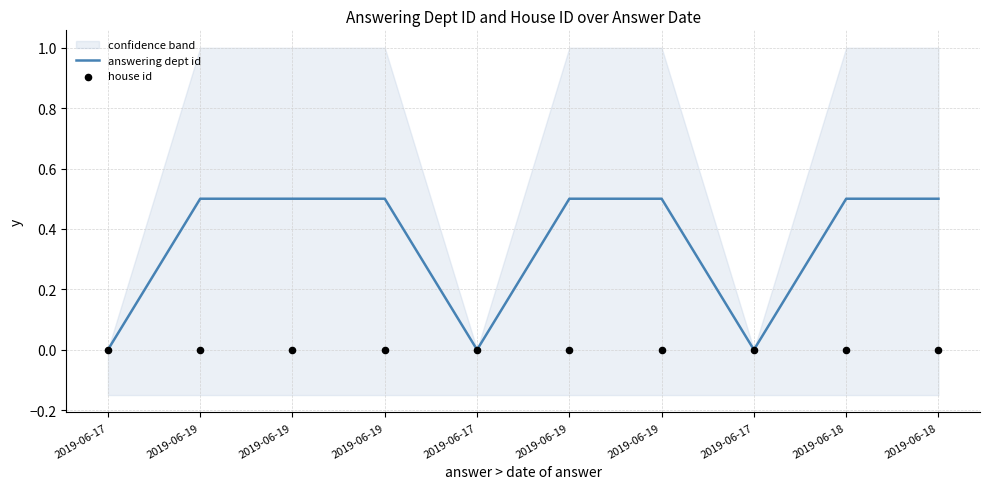

Which series has the largest Y range (max minus min)?

answering dept id